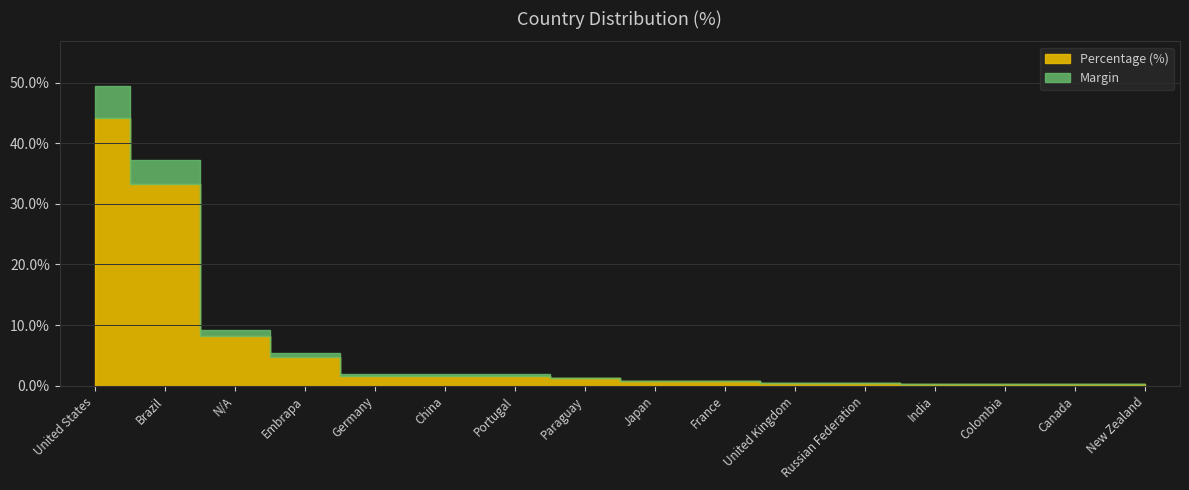

What is the label of the 11th point from the left?

United Kingdom